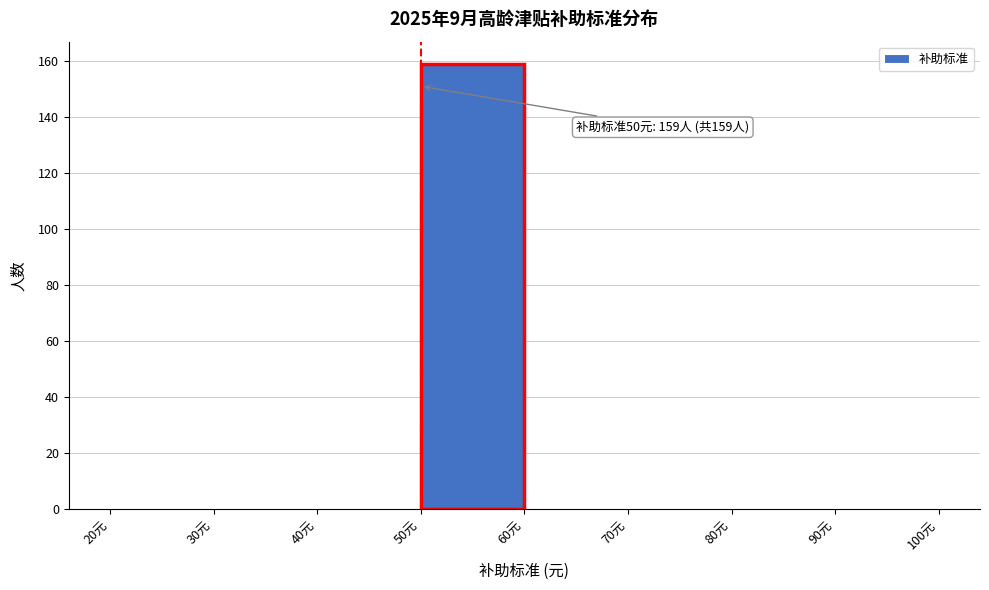

Over which range of the x-axis is the bar tallest?

50 to 60